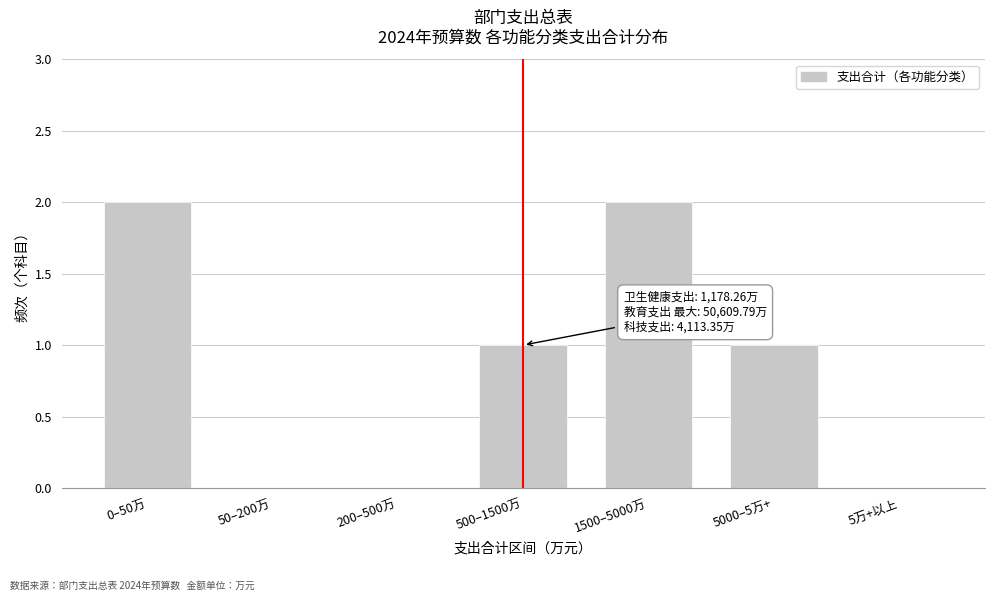

Reading left to right, transcribe all the data shown in this chart.

0–50万=2	50–200万=0	200–500万=0	500–1500万=1	1500–5000万=2	5000–5万+=1	5万+以上=0